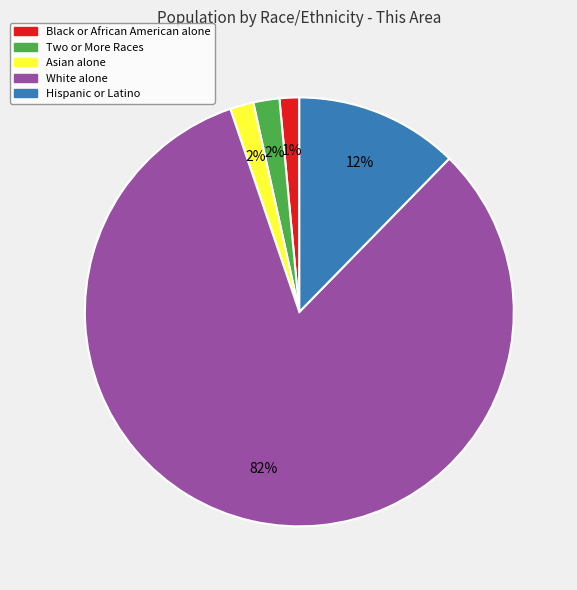

Is there a majority slice in this chart?

Yes